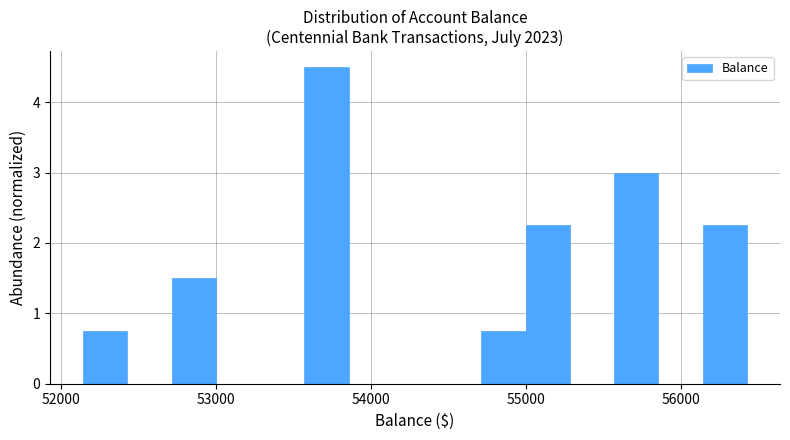

Read against the x-axis, roughly where is the centre of the tallest bar?

53700